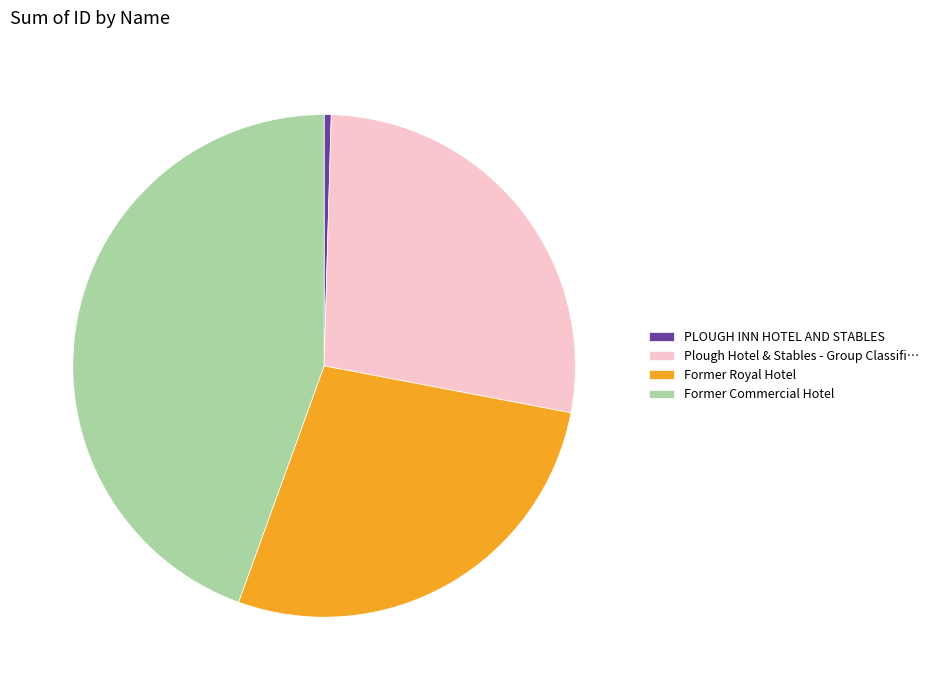

True or false: PLOUGH INN HOTEL AND STABLES accounts for 15% of the total.

False